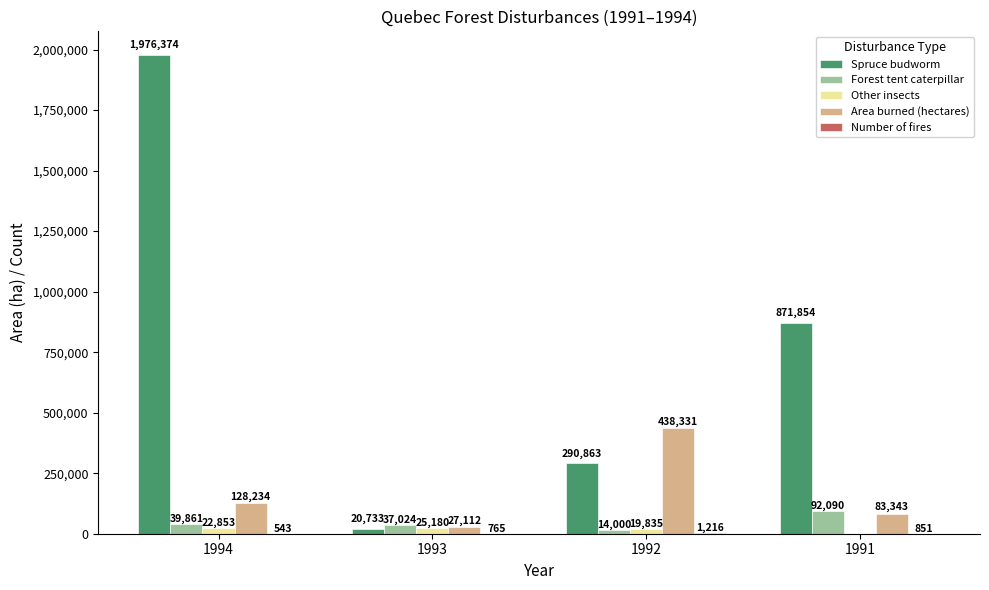

What is the greatest value displayed?

1976374